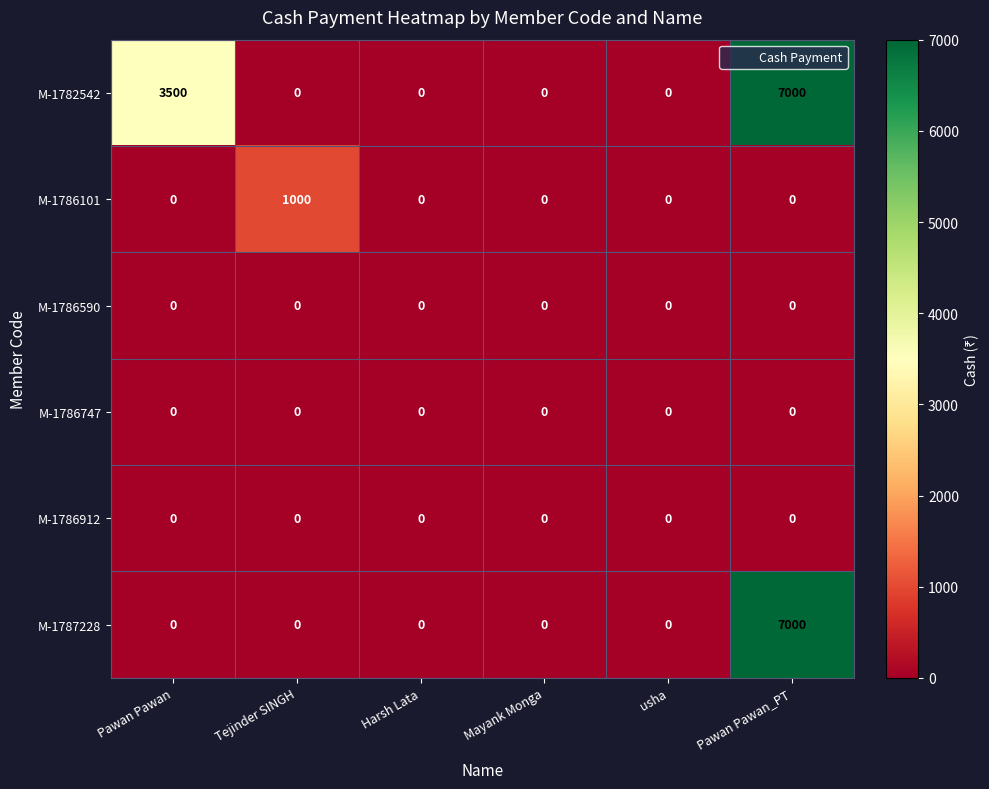

What is the difference between the maximum and minimum values in the M-1782542 series?

7000